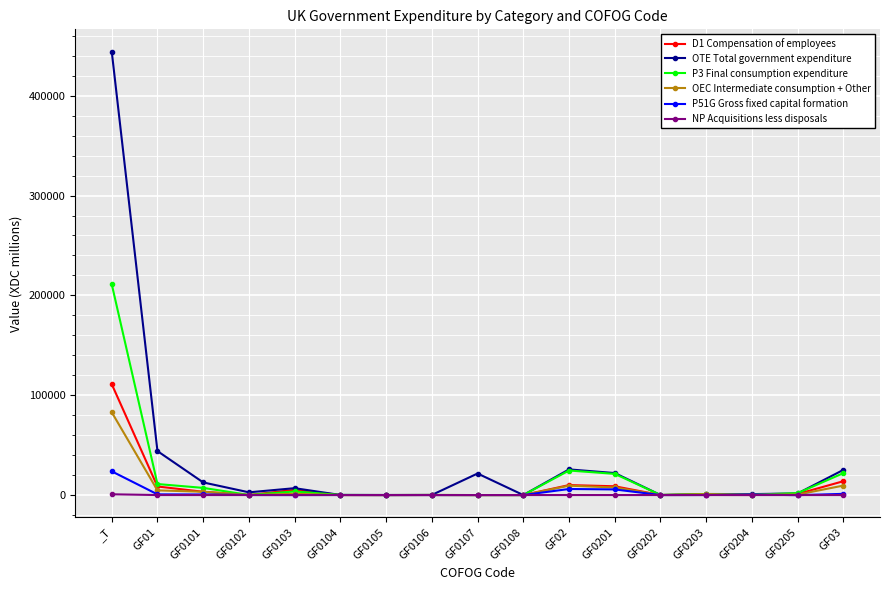

How many series are shown in this chart?

6